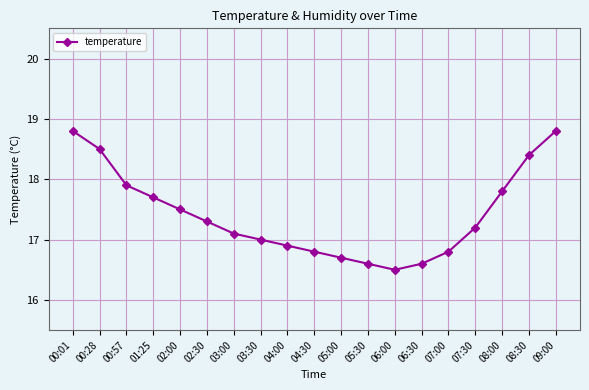

True or false: the data shows 18.8 at 00:01.

True